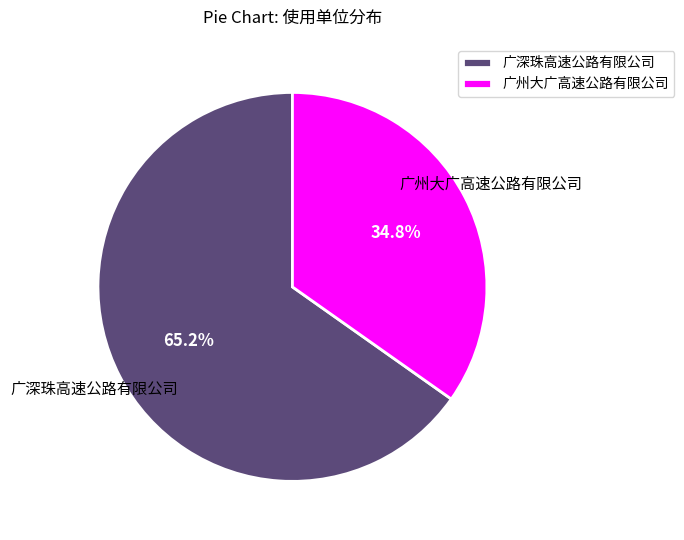

To the nearest percent, what percentage of the pie is 广深珠高速公路有限公司?

65%